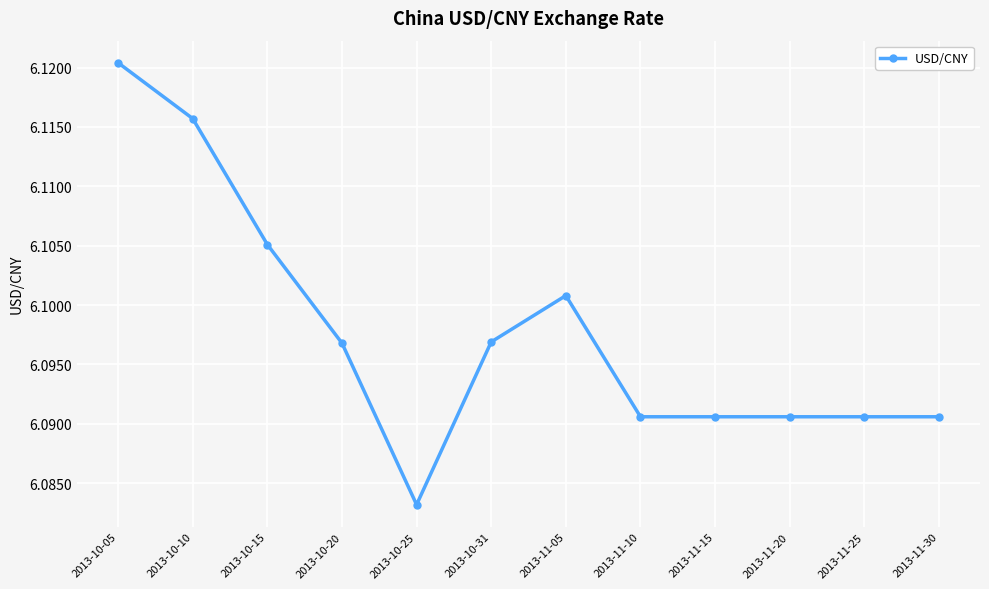

True or false: the data has more than 0 interior local peaks.

True